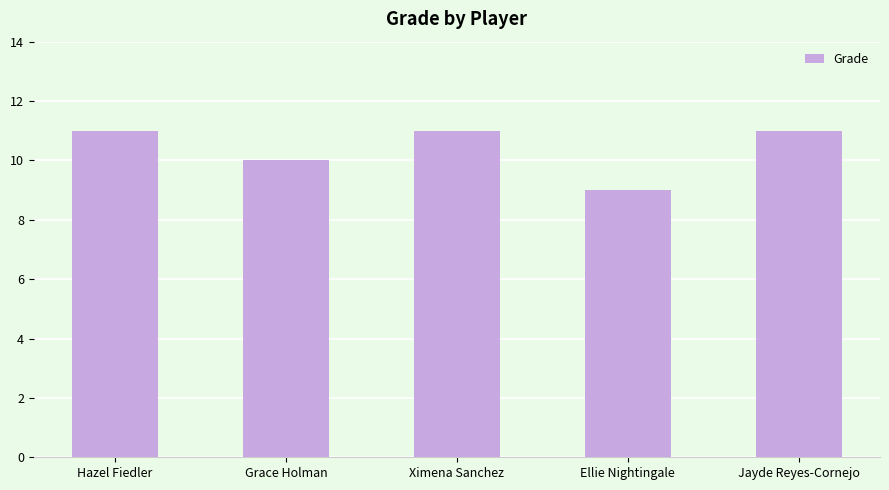

Read the value at Ellie Nightingale.

9